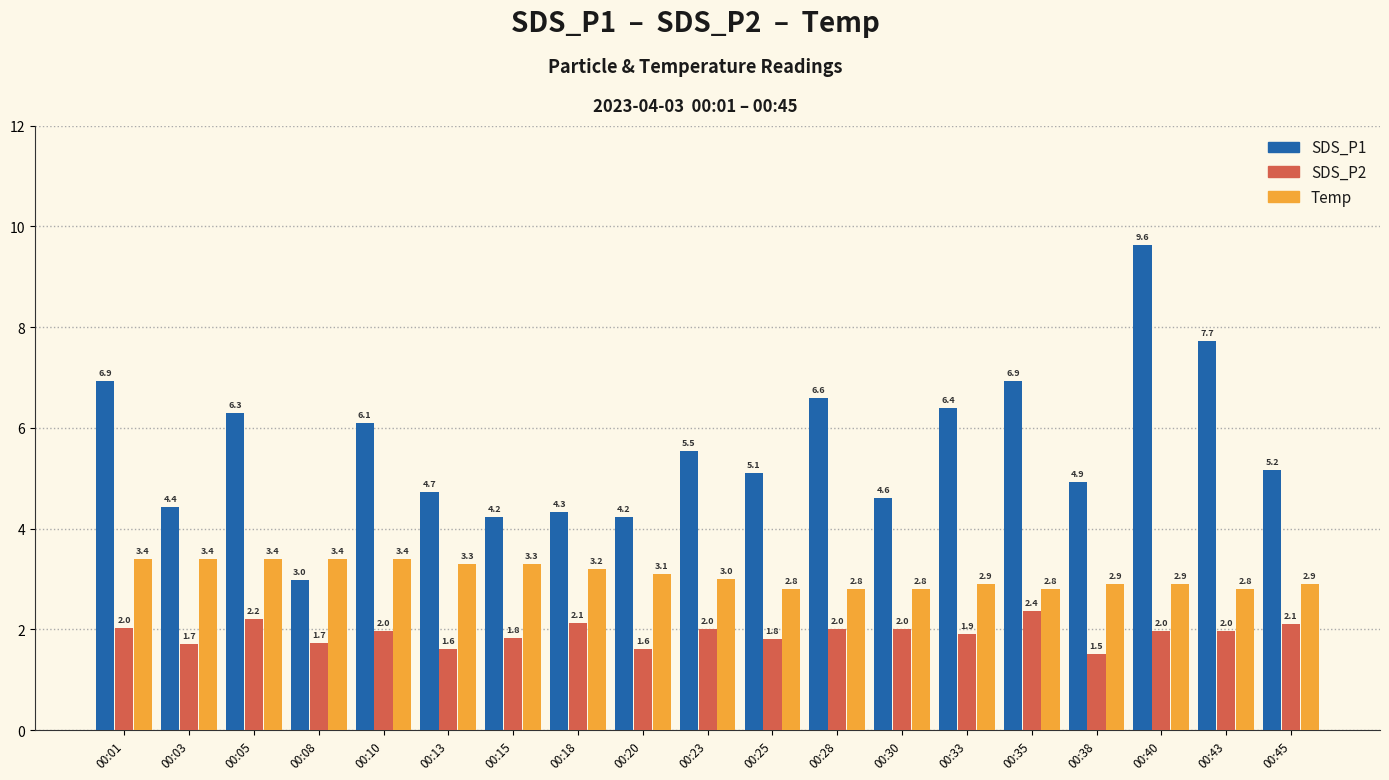

What is the sum of the SDS_P2 values at 00:10 and 00:08?

3.7